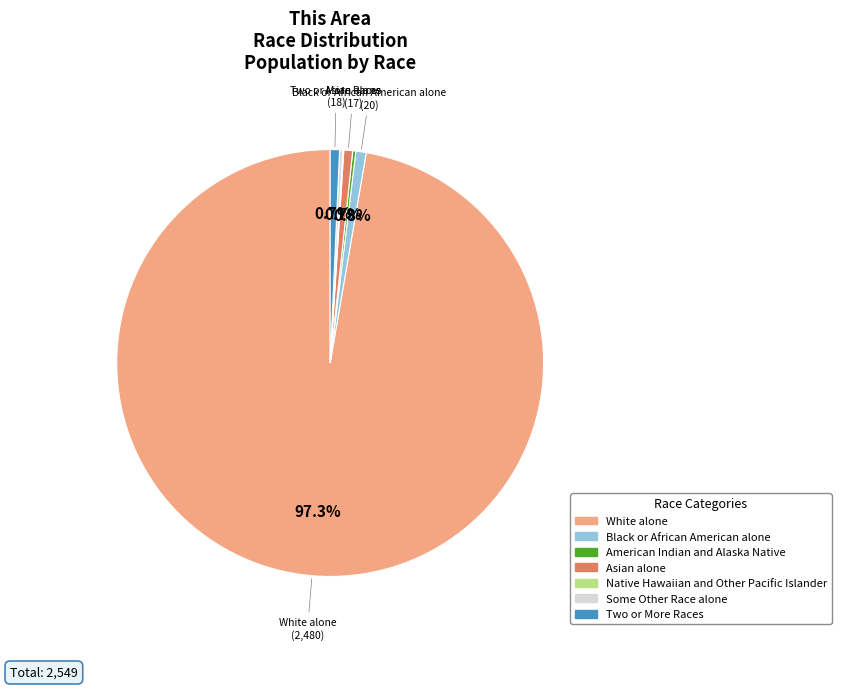

Approximately how many times larger is the value at Two or More Races compared to Black or African American alone?

0.9